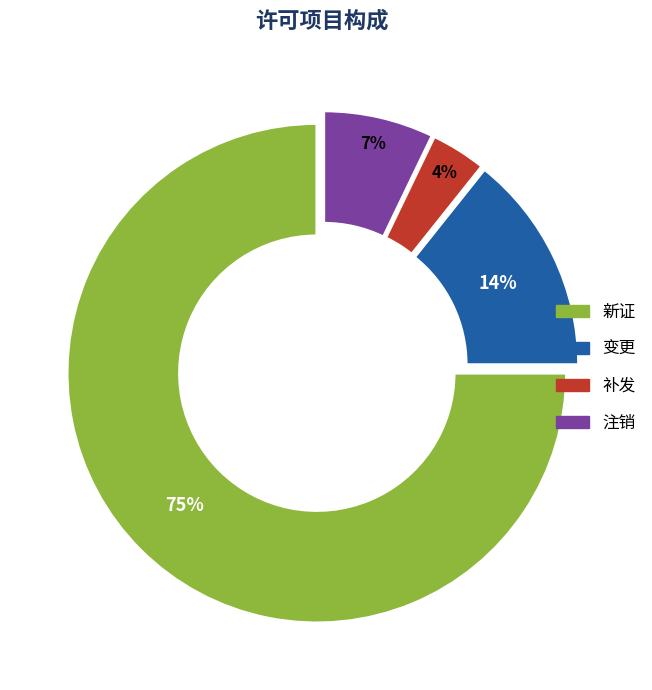

The 补发 slice represents 4% of the pie. True or false?

True